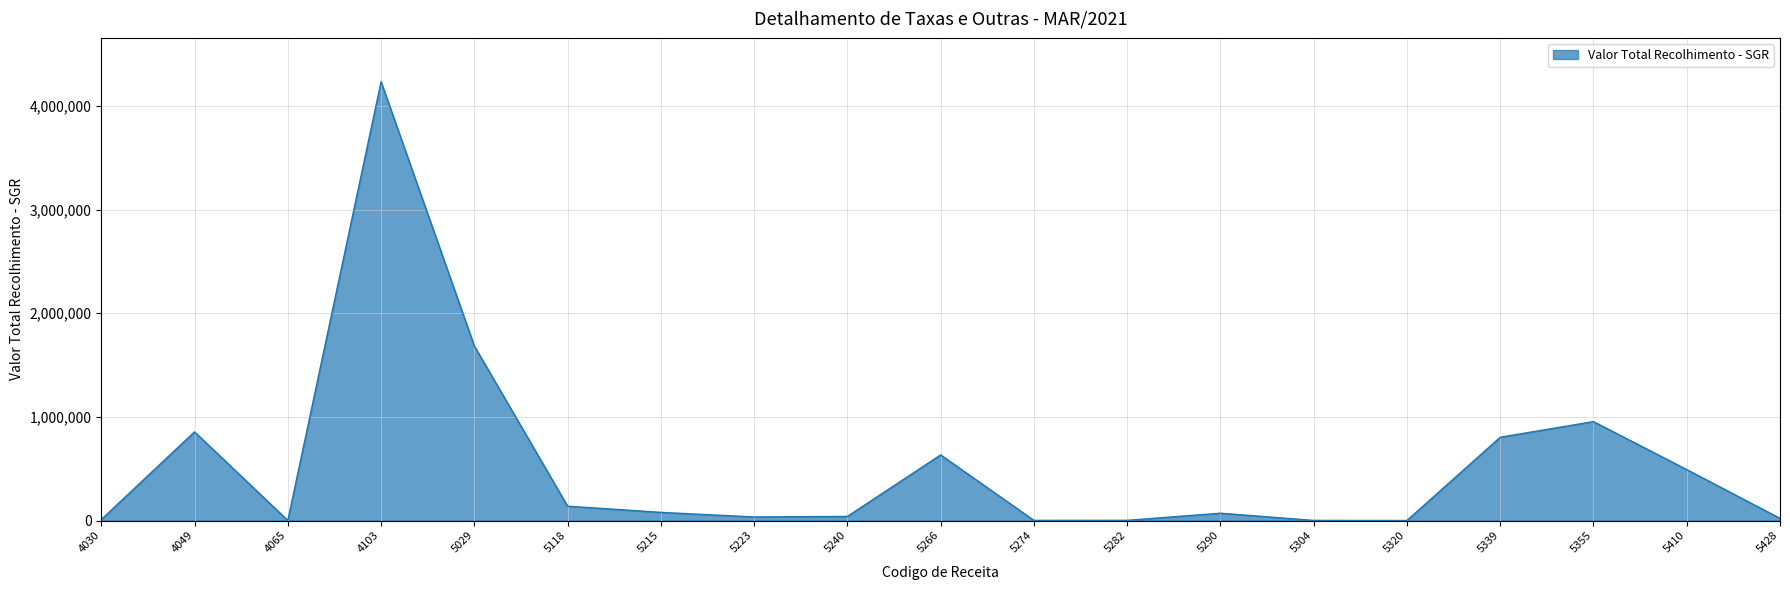

At which category does the chart reach its peak across all series?

4103